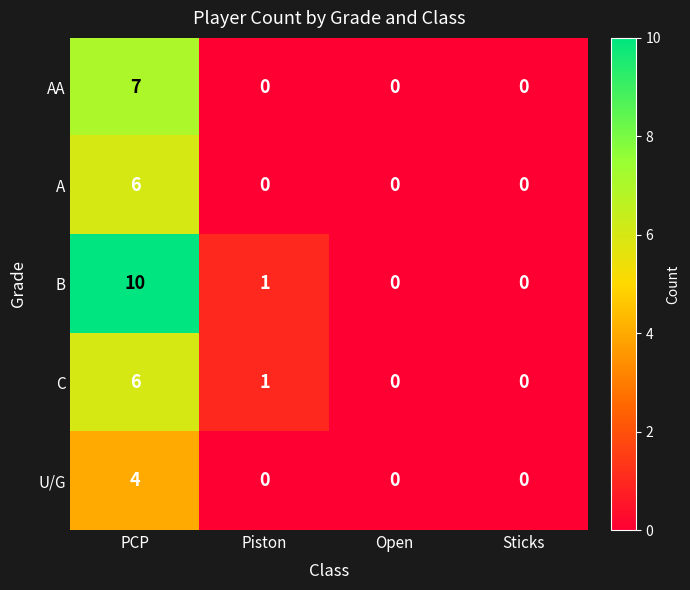

Which category has the highest value across all series?

PCP